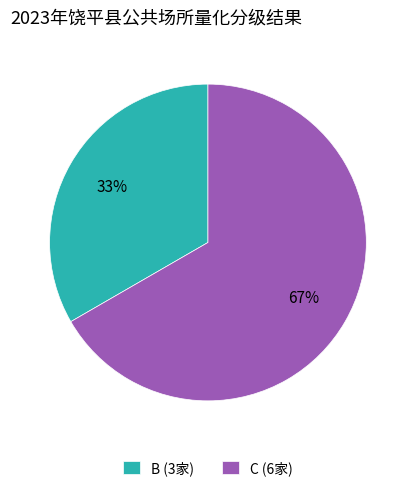

To the nearest percent, what is the combined percentage of C and B?

100%